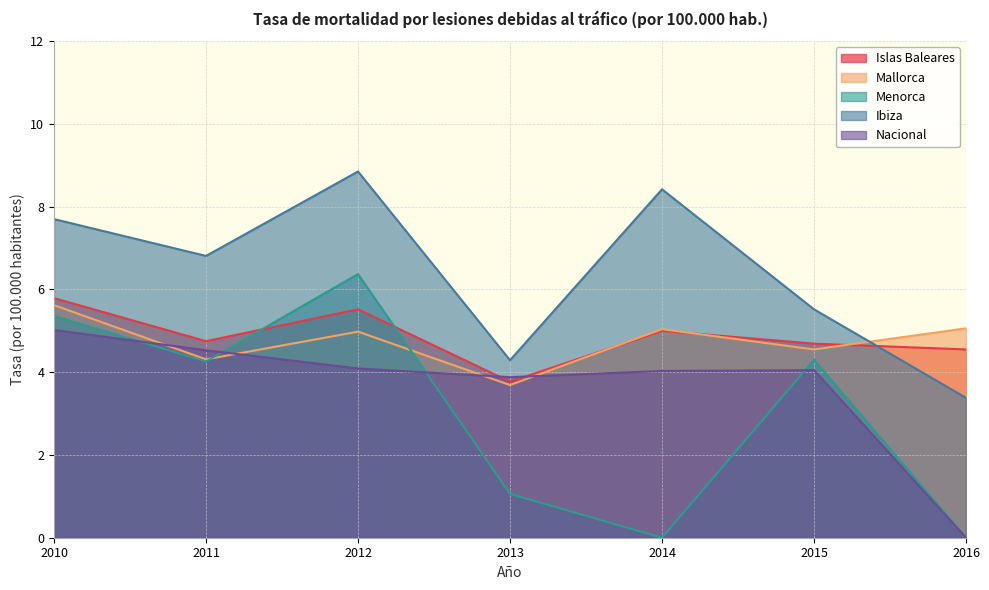

What is the average value of the Islas Baleares series?

4.9